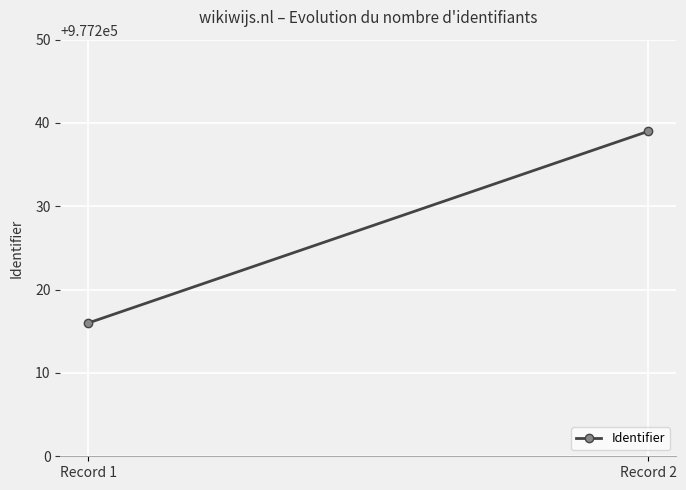

How many lines are shown in the chart?

1